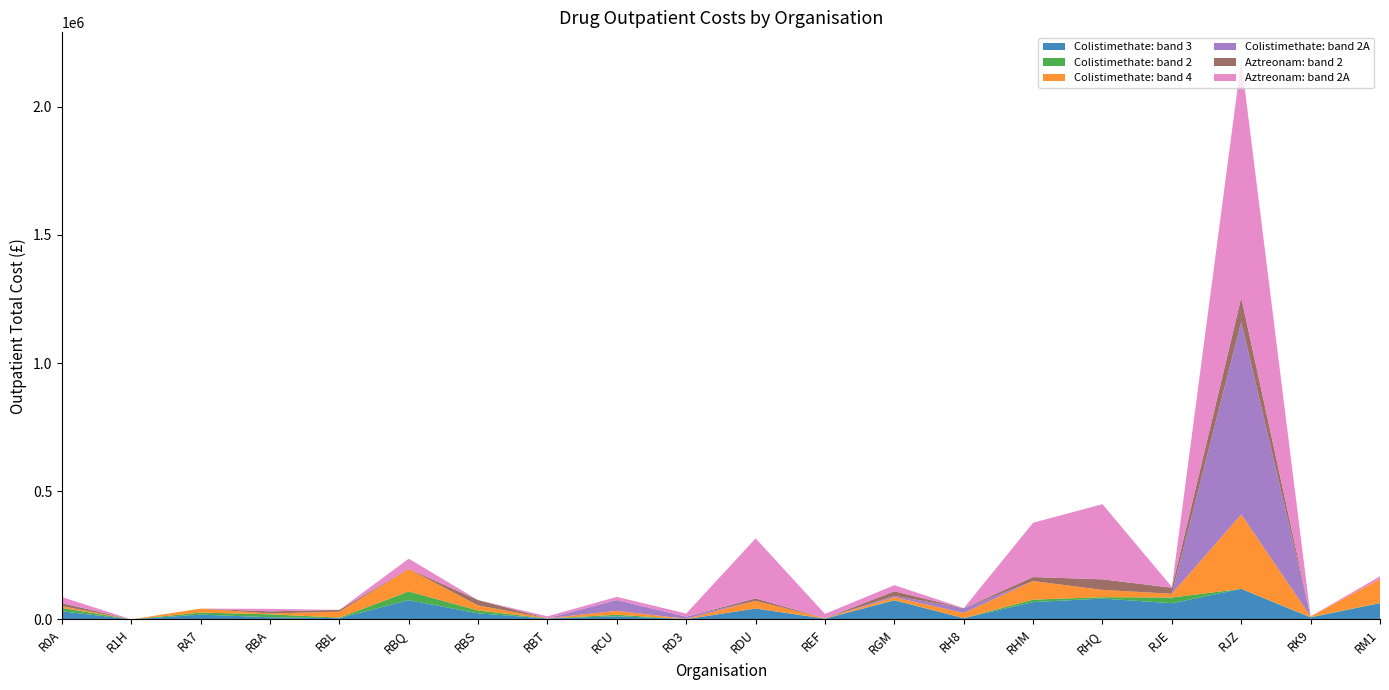

Reading left to right, list all the values displayed in this chart.

Colistimethate: band 3: 31511.0	0.0	18586.0	8184.5	4599.5	74982.0	23409.8	3404.0	11985.0	882.0	42125.1	2520.0	74084.1	4565.7	67316.2	81151.0	62883.0	118893.0	7392.0	63179.0
Colistimethate: band 2: 13230.0	0.0	7841.0	11519.3	2122.8	33828.0	11189.6	0.0	5957.0	0.0	0.0	882.0	548.2	206.9	9793.9	5381.3	22412.0	0.0	1543.0	489.0
Colistimethate: band 4: 6838.0	0.0	15484.0	3273.8	23224.7	87668.0	19573.6	1090.0	15210.0	1206.0	29842.2	1193.0	11802.4	20282.3	72296.7	28483.2	14476.0	290482.0	2511.0	93960.0
Colistimethate: band 2A: 0.0	0.0	0.0	0.0	0.0	0.0	0.0	0.0	42356.0	8379.0	0.0	0.0	5222.0	18583.8	0.0	0.0	0.0	751107.0	0.0	0.0
Aztreonam: band 2: 11659.0	0.0	0.0	8184.5	6995.4	949.0	20856.2	0.0	0.0	0.0	9753.3	0.0	18020.8	0.0	15727.1	41126.2	23689.0	95014.0	0.0	0.0
Aztreonam: band 2A: 23784.0	0.0	0.0	9821.5	0.0	39247.0	0.0	7300.0	12231.0	12157.0	234293.1	16579.0	23563.7	0.0	211888.5	293358.8	2800.0	926120.0	0.0	10416.0